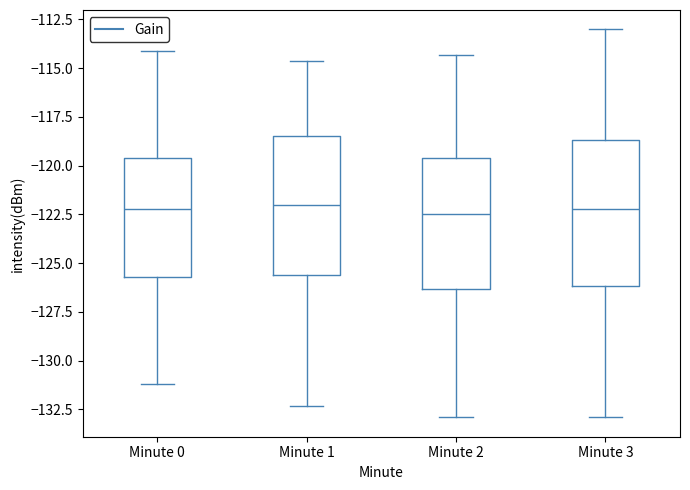

Reading left to right, transcribe this box plot: for each box, give where its median line is, the range the box spans, and where its two whiskers end, as read against the y-axis. The values are not printed on the chart, so give them approximately, as read against the axis.

Minute 0: median -122.0, box -125.5 to -119.5, whiskers -131.0 to -114.0
Minute 1: median -122.0, box -125.5 to -118.5, whiskers -132.5 to -114.5
Minute 2: median -122.5, box -126.5 to -119.5, whiskers -133.0 to -114.5
Minute 3: median -122.0, box -126.0 to -118.5, whiskers -133.0 to -113.0